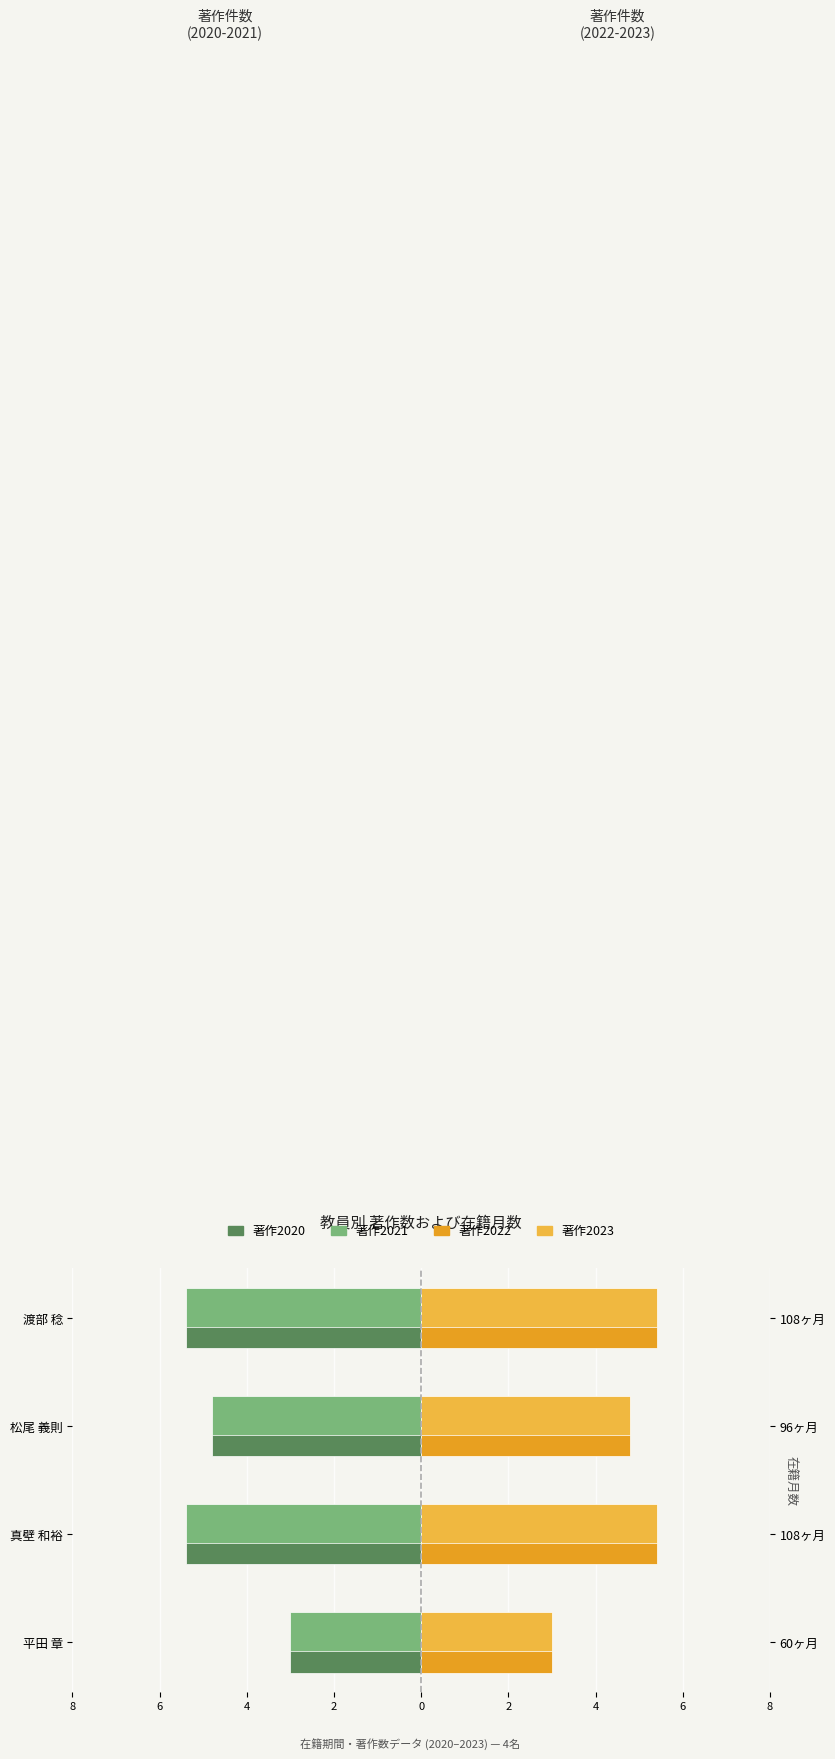

Where is 著作2020 nearest to the value -4?

4